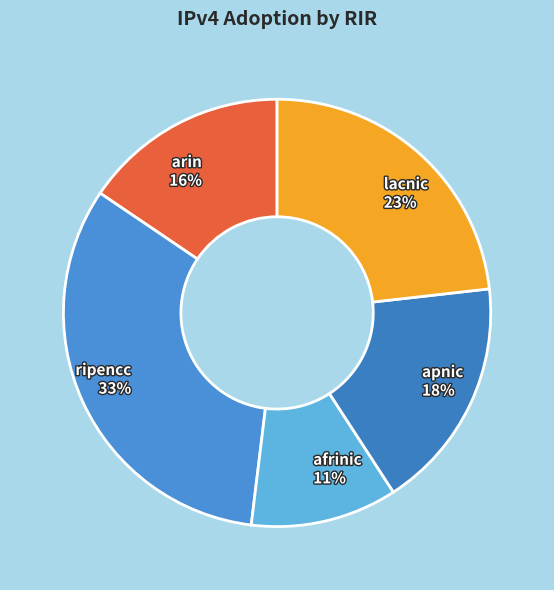

True or false: lacnic accounts for 23% of the total.

True